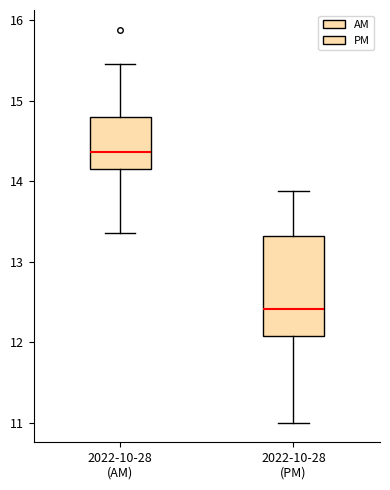

Reading left to right, read every box against the y-axis: the position of its median line, the range the box covers, and the ends of its whiskers. The values are not printed on the chart, so give them approximately, as read against the axis.

2022-10-28 (AM): median 14.4, box 14.1 to 14.8, whiskers 13.4 to 15.5
2022-10-28 (PM): median 12.4, box 12.1 to 13.3, whiskers 11.0 to 13.9